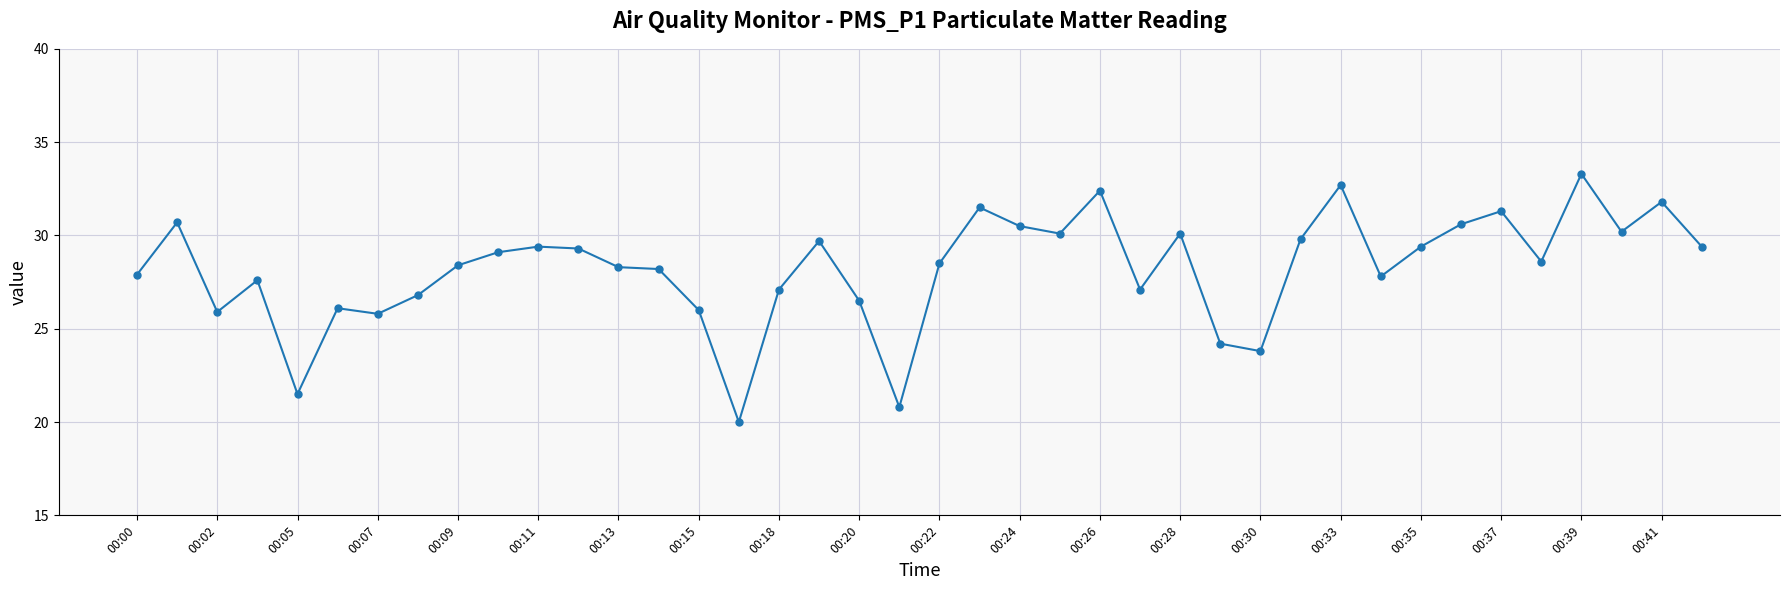

What is the average value?

28.2